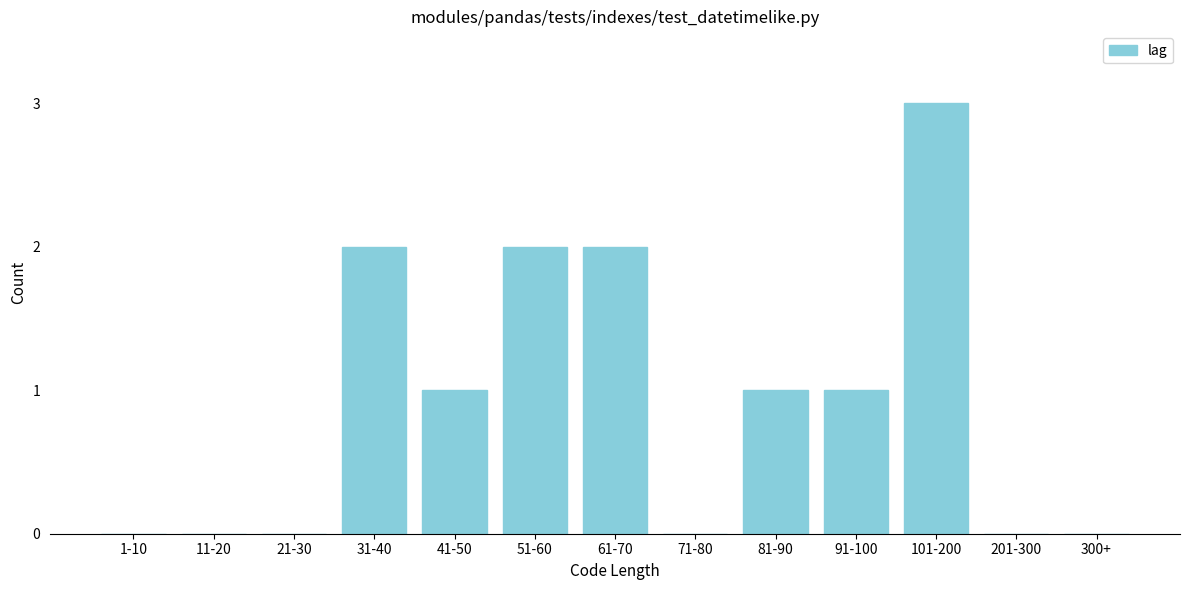

Reading right to left, extract all data points from this chart.

300+=0	201-300=0	101-200=3	91-100=1	81-90=1	71-80=0	61-70=2	51-60=2	41-50=1	31-40=2	21-30=0	11-20=0	1-10=0